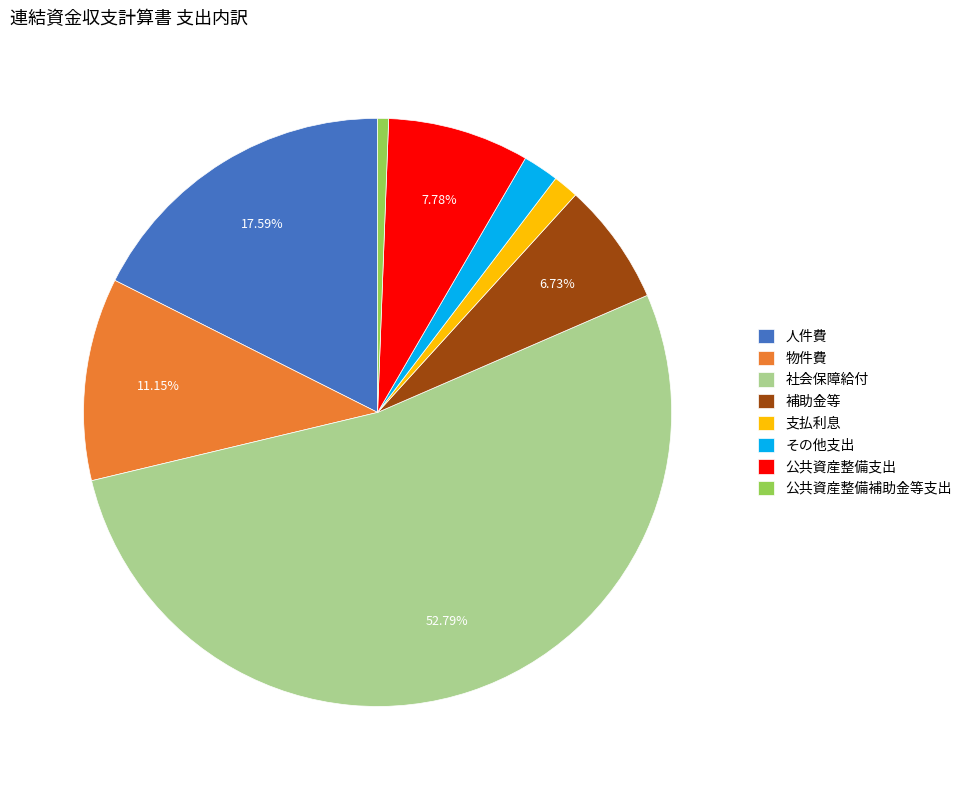

True or false: 社会保障給付 accounts for 61% of the total.

False